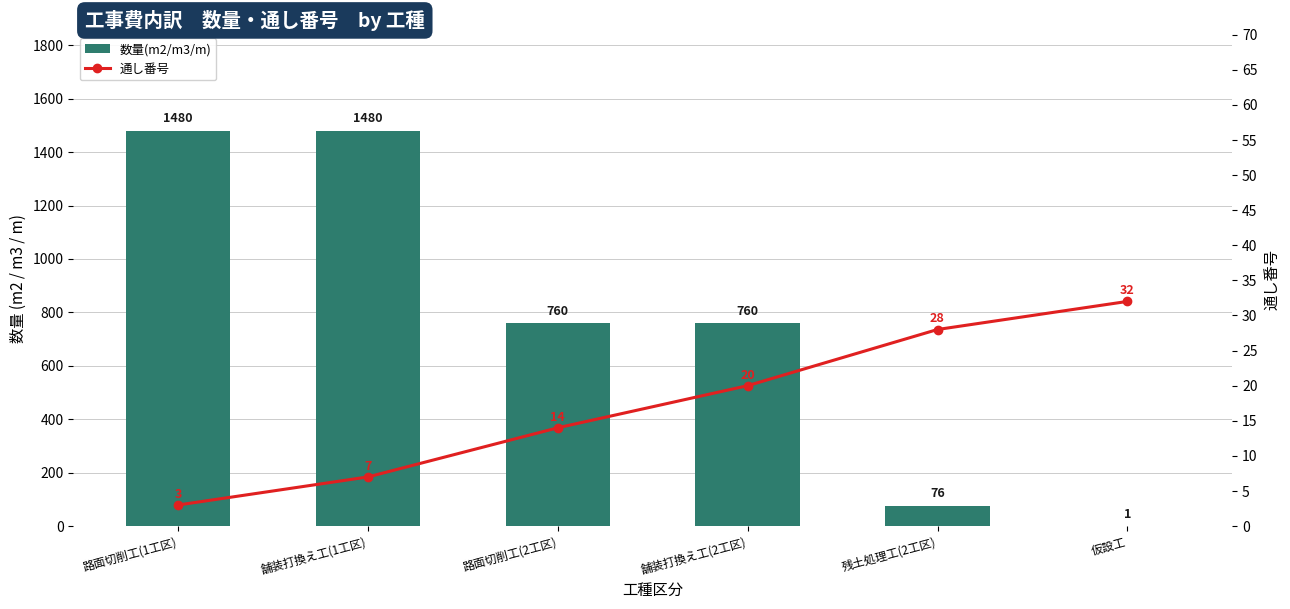

At 路面切削工(1工区), list the series in order from smallest to largest.

通し番号, 数量(m2/m3/m)